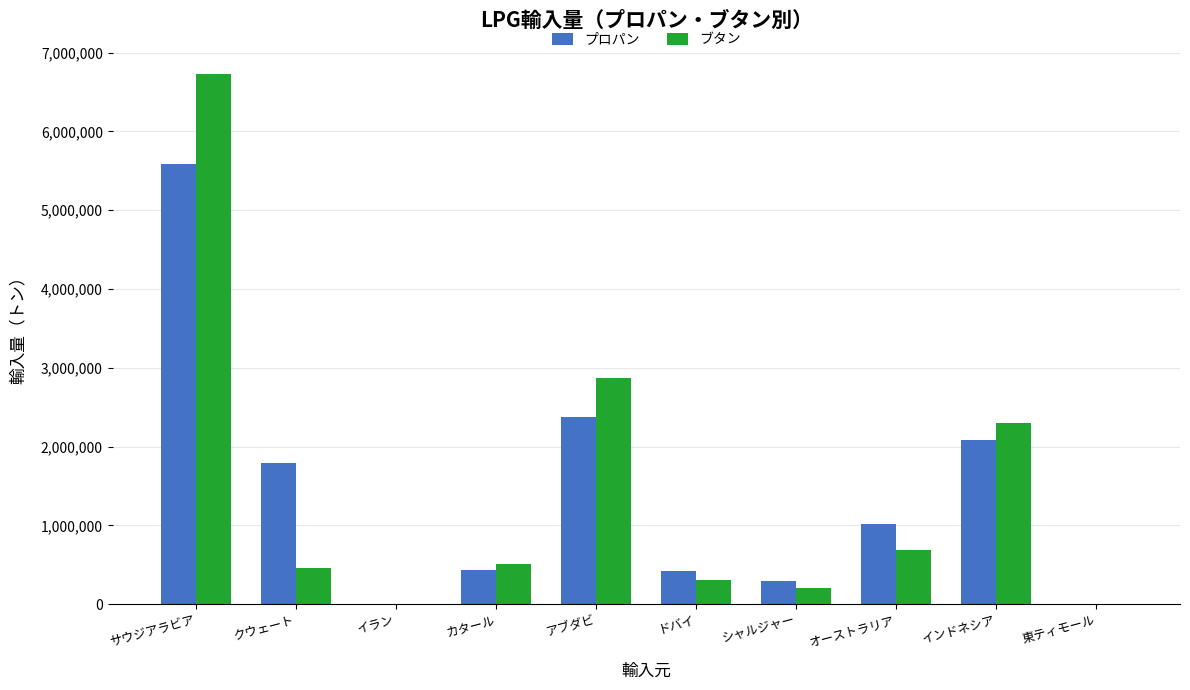

Does the chart contain stacked bars?

No